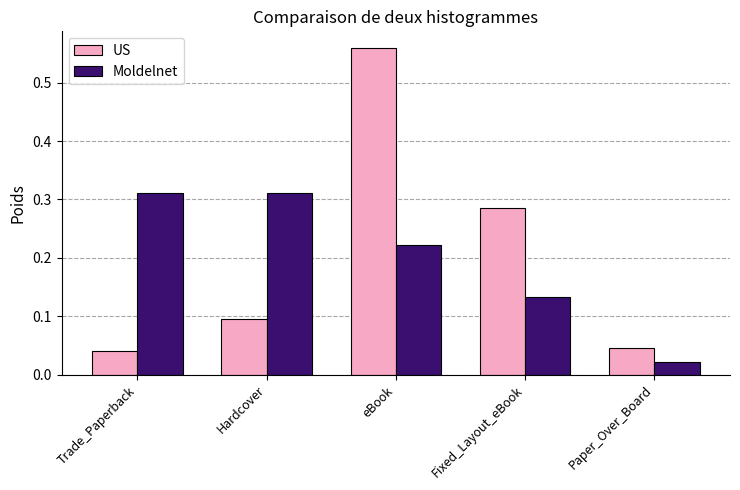

Which series has the largest range (max minus min)?

US